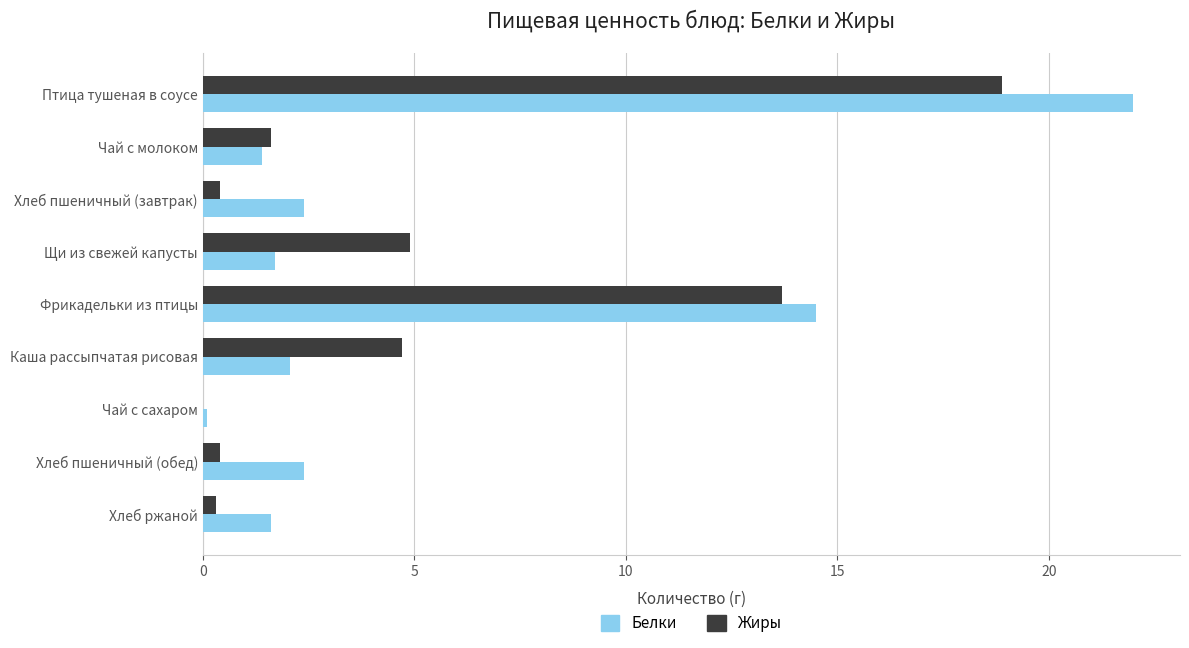

What is the total value across all series at Фрикадельки из птицы?

28.2